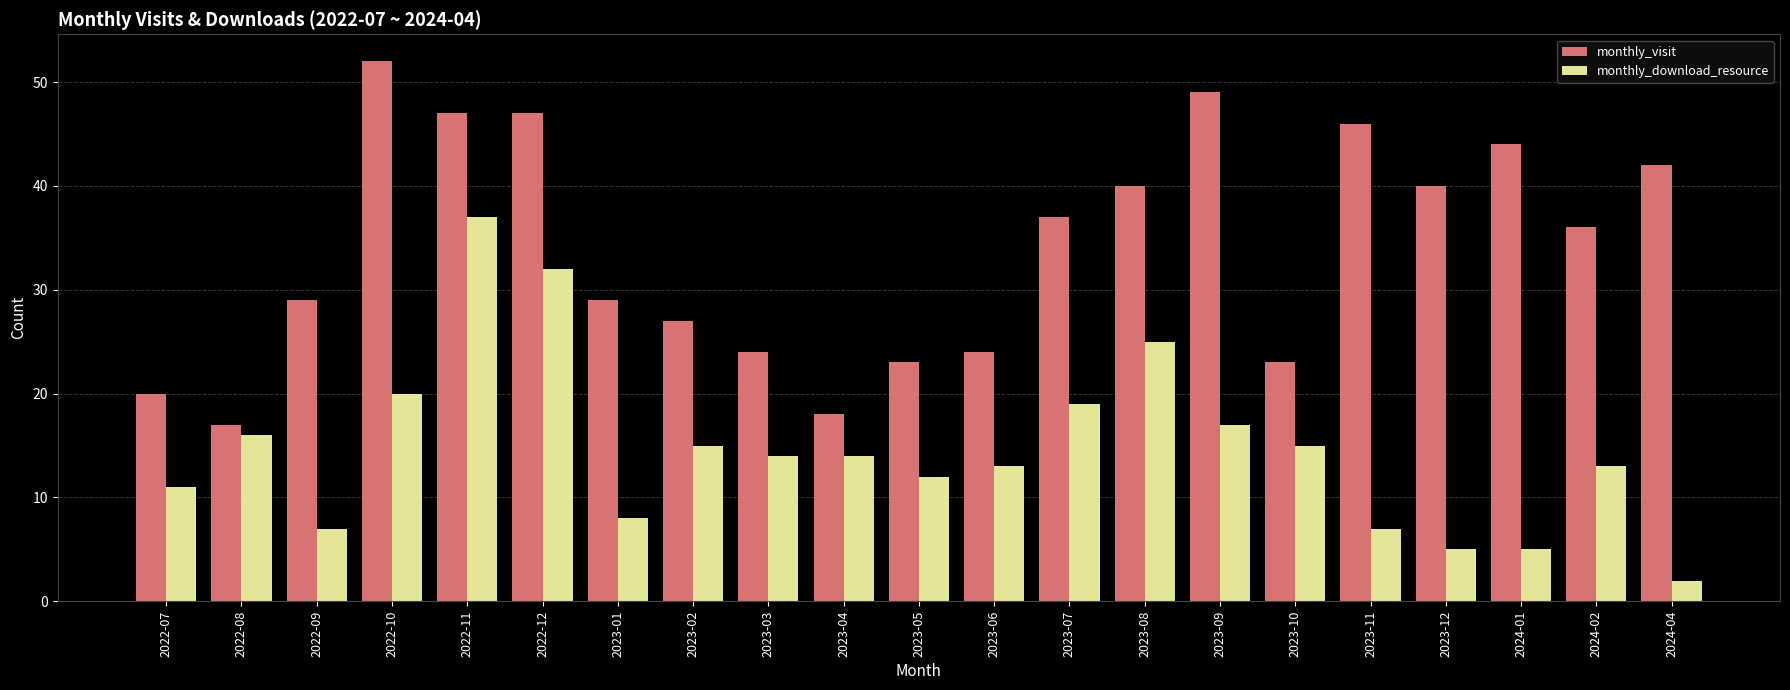

Reading left to right, transcribe all the data shown in this chart.

monthly_visit: 20	17	29	52	47	47	29	27	24	18	23	24	37	40	49	23	46	40	44	36	42
monthly_download_resource: 11	16	7	20	37	32	8	15	14	14	12	13	19	25	17	15	7	5	5	13	2